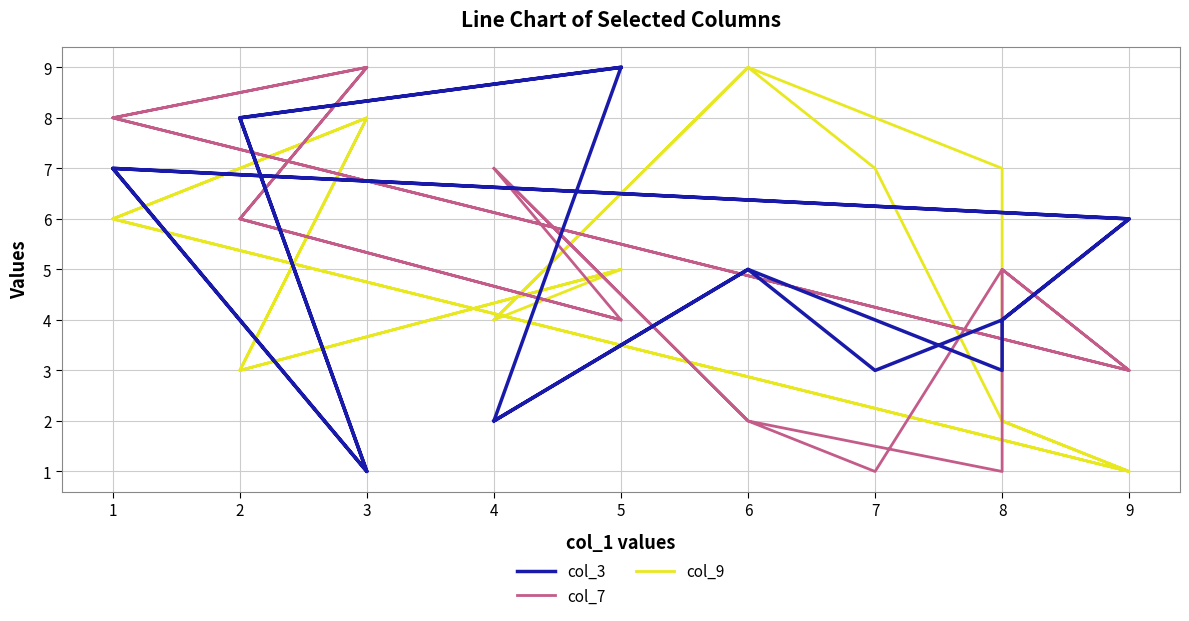

Between which two adjacent categories do col_7 and col_9 first intersect?

4 and 6